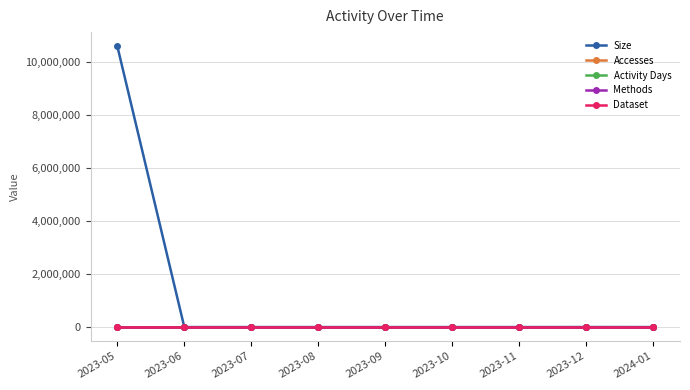

Which has a higher value, 2023-12 or 2023-09?

2023-12